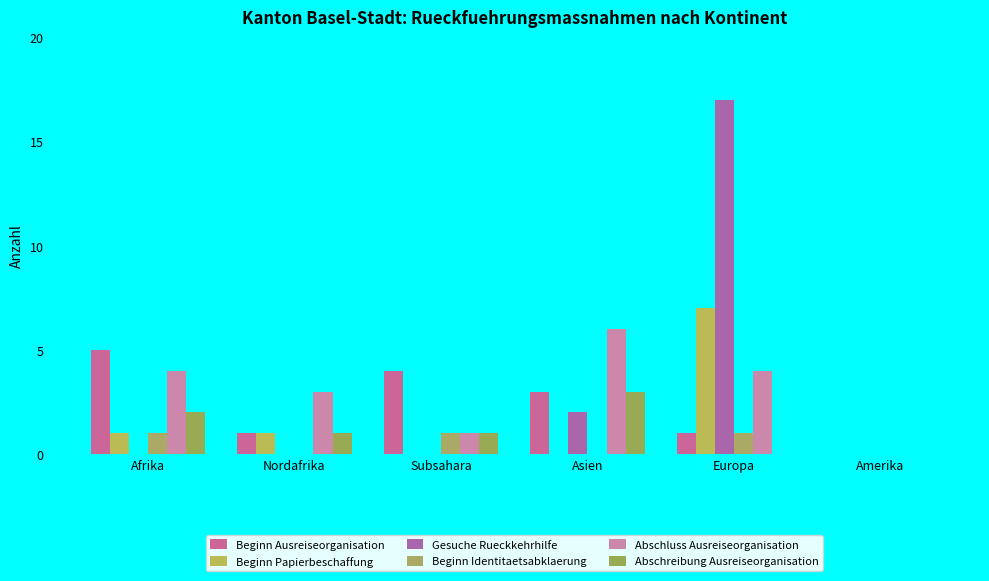

At Nordafrika, list the series in order from smallest to largest.

Gesuche Rueckkehrhilfe, Beginn Identitaetsabklaerung, Beginn Ausreiseorganisation, Beginn Papierbeschaffung, Abschreibung Ausreiseorganisation, Abschluss Ausreiseorganisation